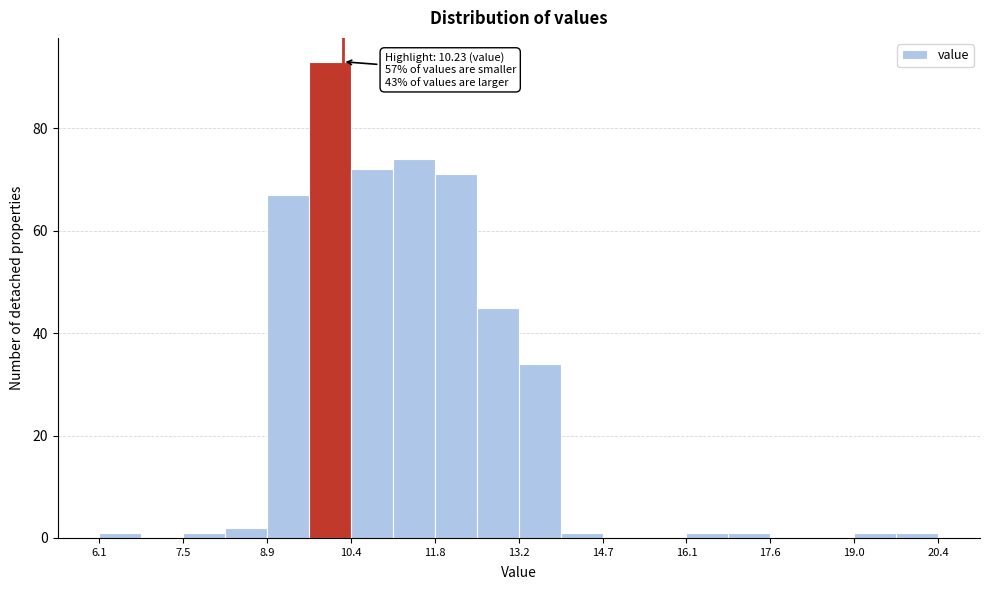

Around what value on the x-axis is the tallest bar? Give the approximate position of its centre, as read against the axis.

10.0